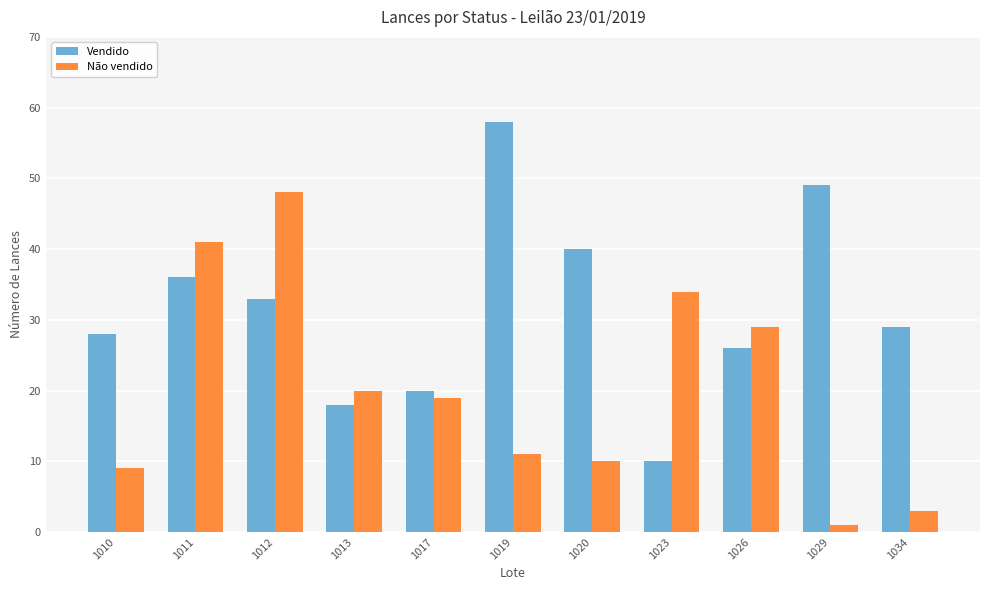

At which label does Vendido reach its minimum?

1023